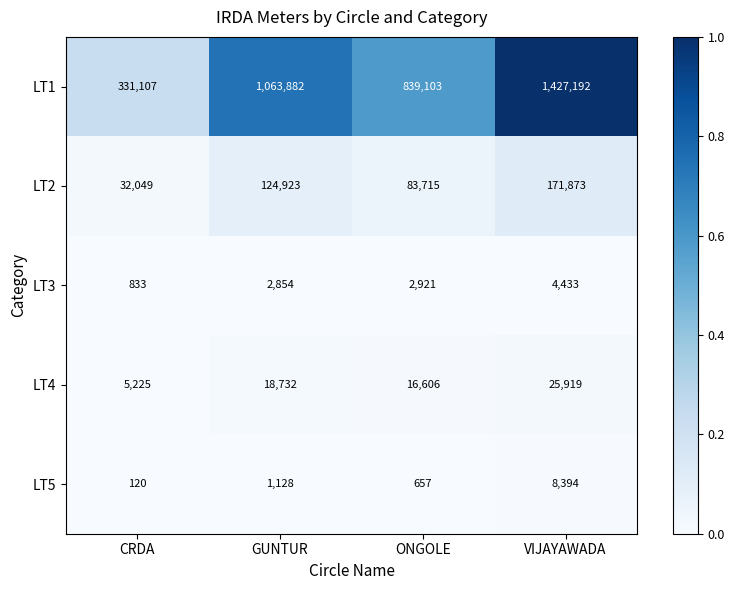

Rank the categories by LT2 value from lowest to highest.

CRDA, ONGOLE, GUNTUR, VIJAYAWADA